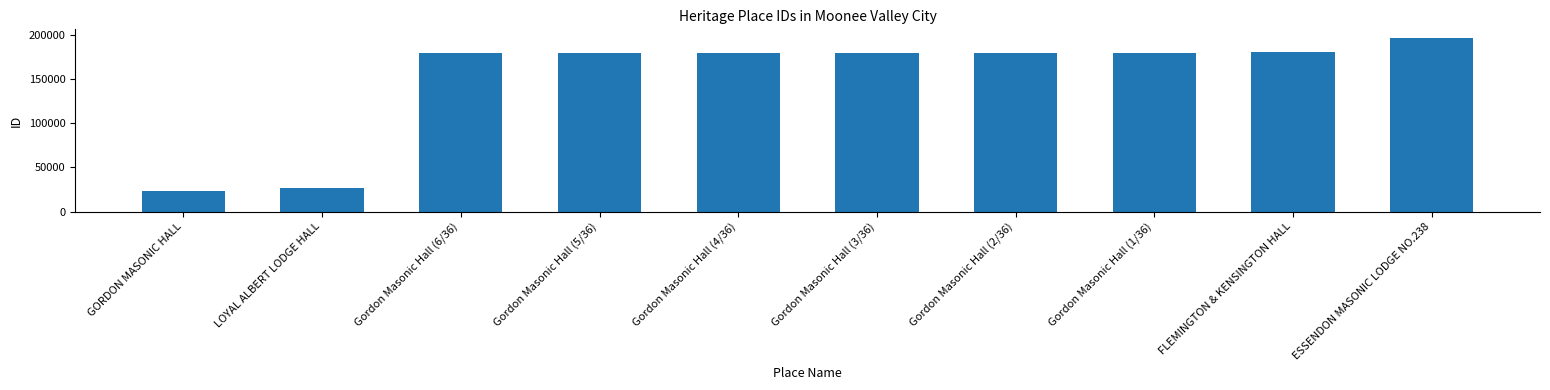

Read the value at Gordon Masonic Hall (4/36), to the nearest 10.

179500